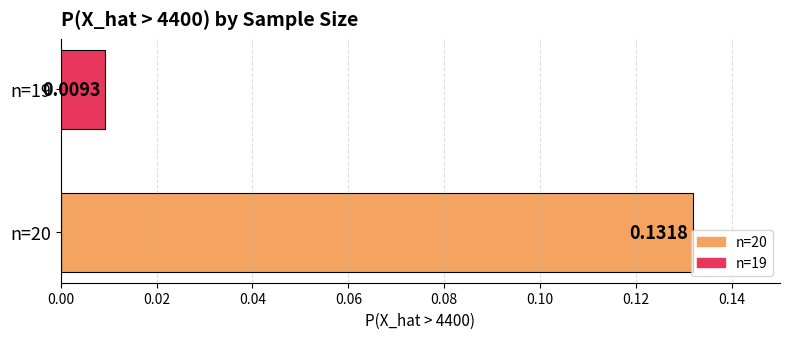

List the series in order of their overall mean, lowest first.

n=19, n=20